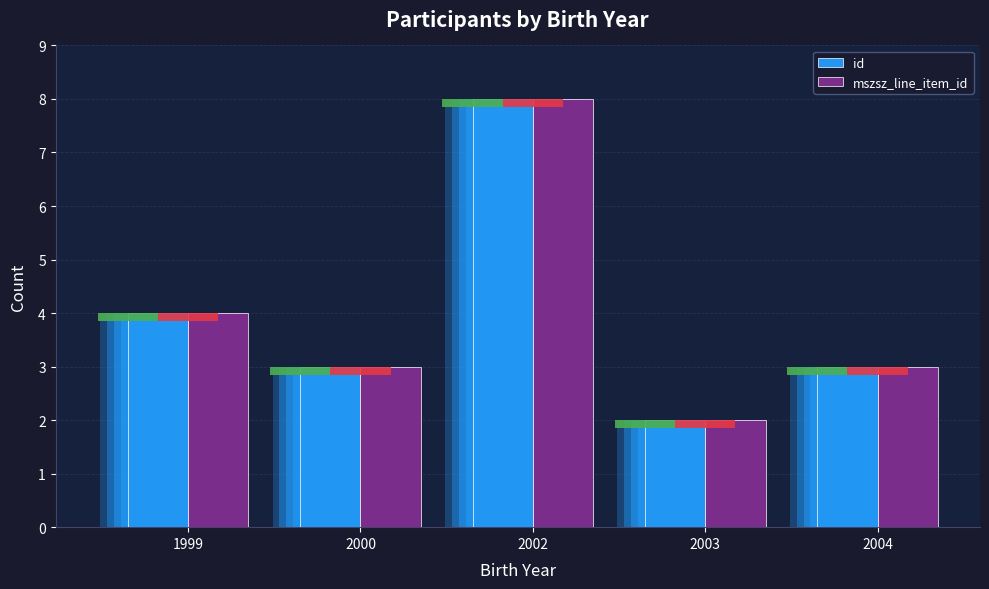

How many data points in mszsz_line_item_id are less than 3?

1